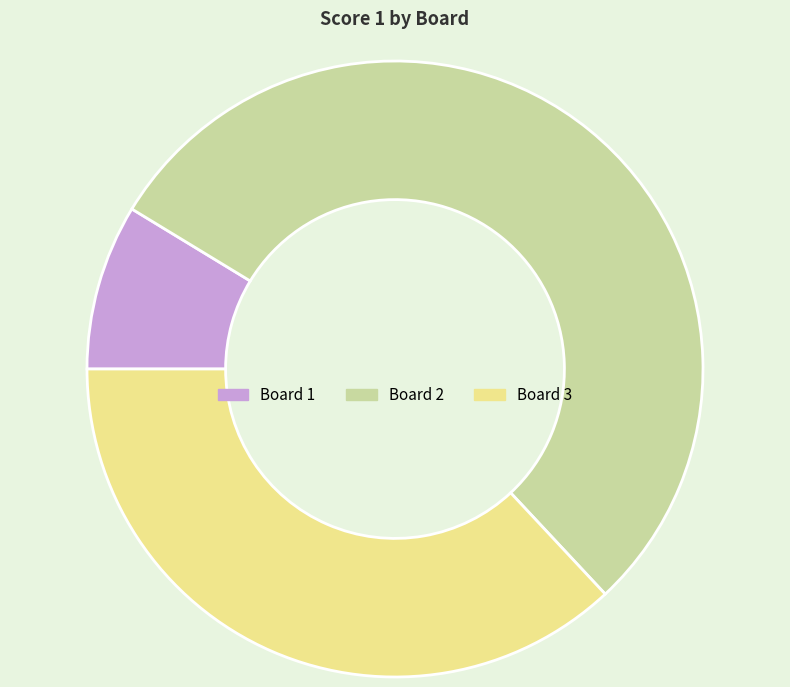

Rank the categories by value from lowest to highest.

Board 1, Board 3, Board 2